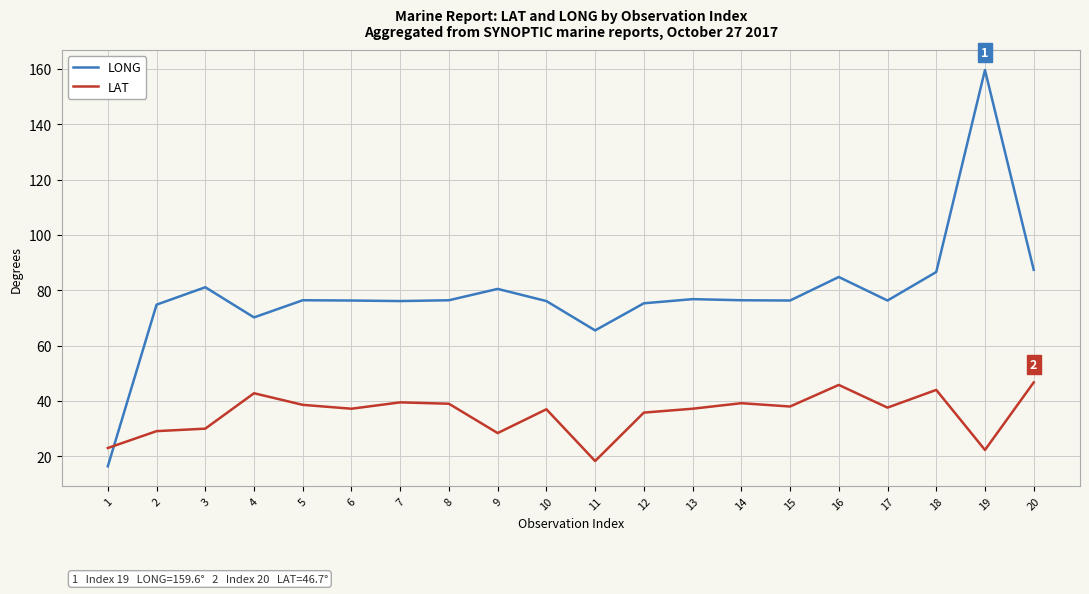

Between which two adjacent categories do LAT and LONG first intersect?

1 and 2